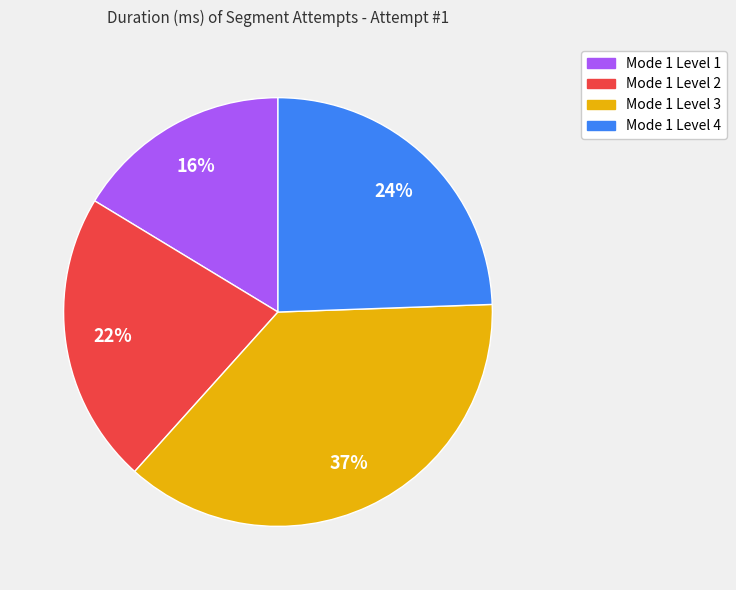

Is the sum of Mode 1 Level 3 and Mode 1 Level 1 greater than half?

Yes